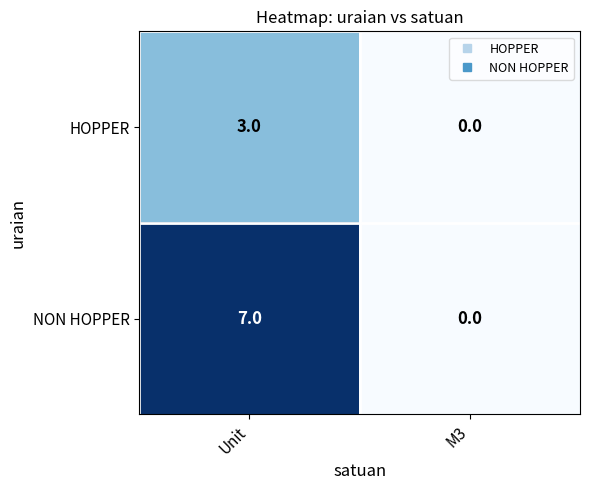

How many values in HOPPER are above zero?

1